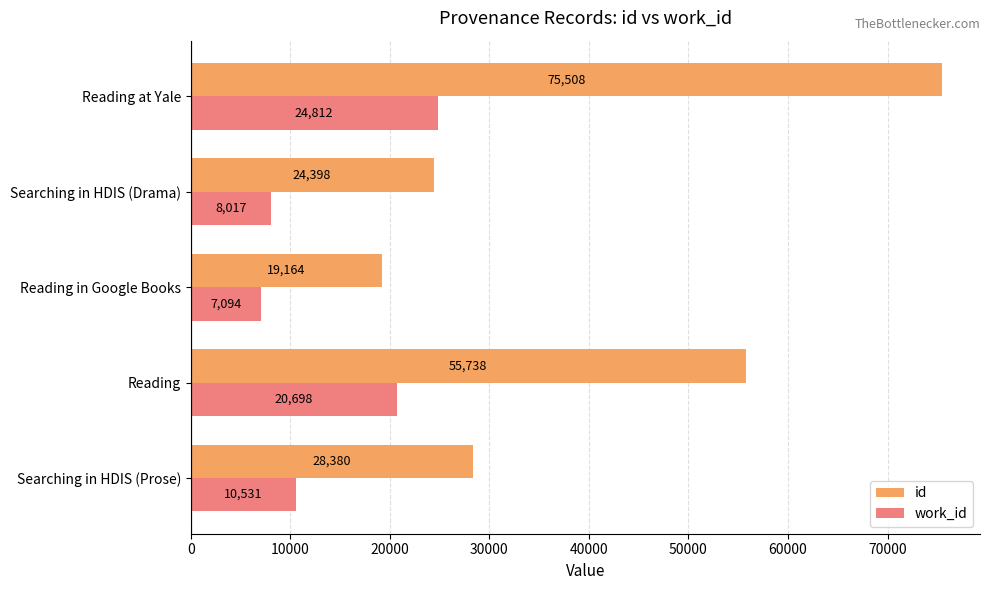

What is the greatest value displayed?

75508